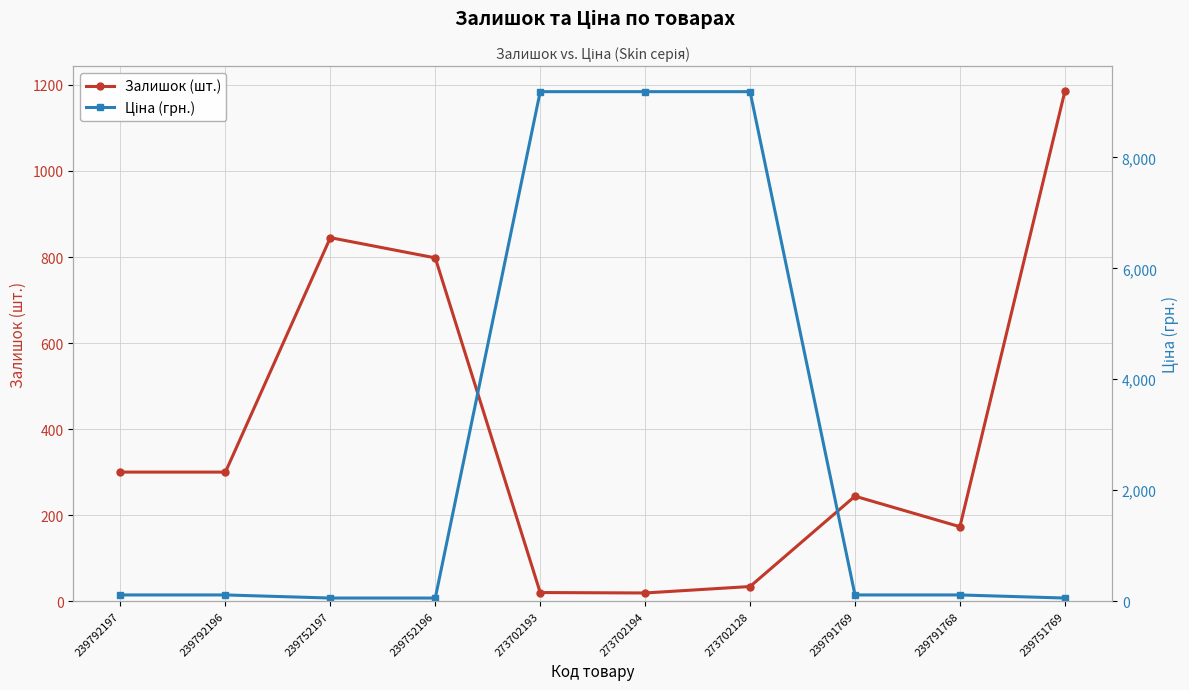

Reading left to right, what are all the values shown in this chart?

Залишок (шт.): 300.0	300.0	845.0	798.0	20.0	19.0	34.0	244.0	173.0	1185.0
Ціна (грн.): 111.7	111.7	55.9	55.9	9185.9	9185.9	9185.9	111.7	111.7	55.9